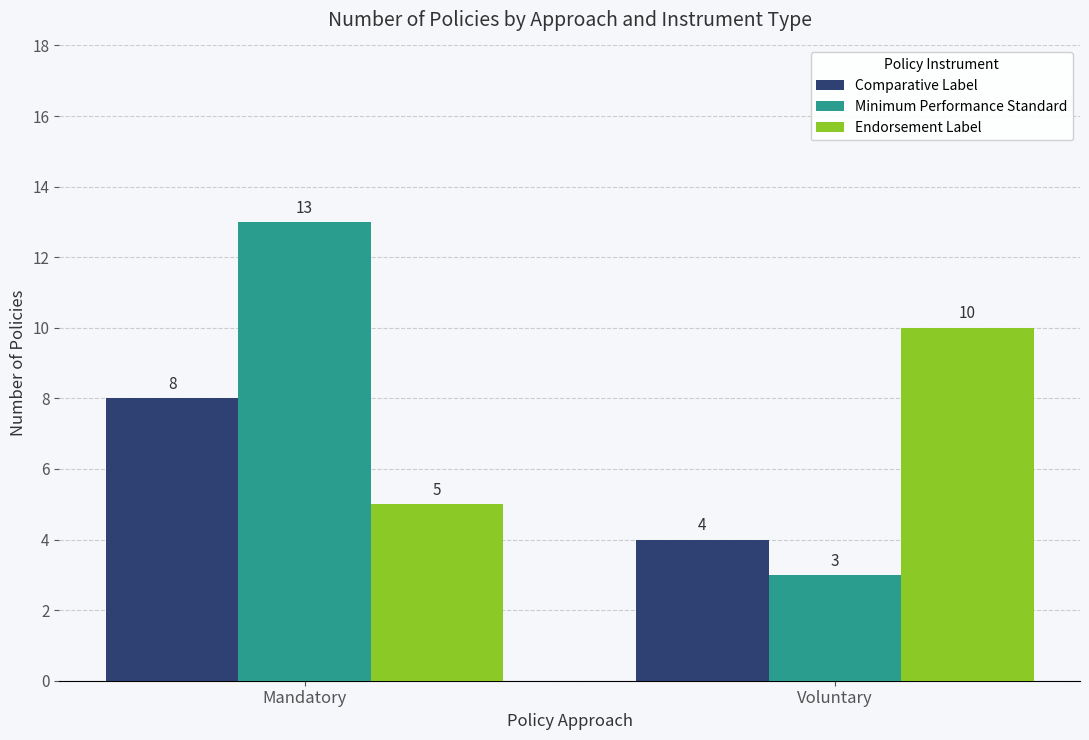

What is the highest value of the Endorsement Label series?

10